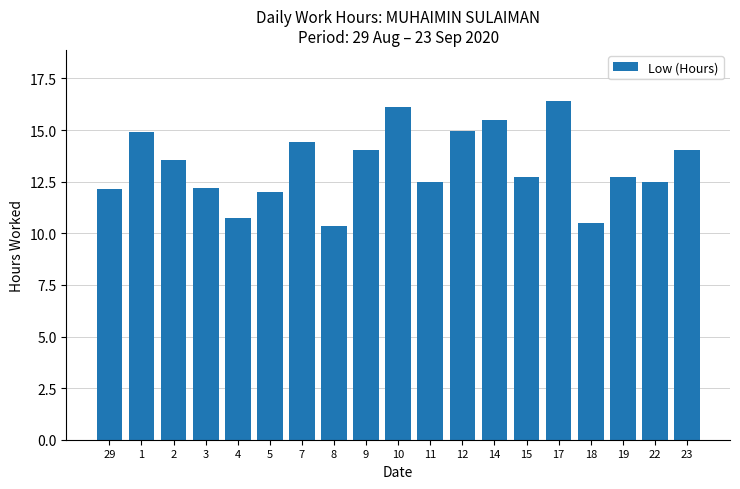

Approximately how many times larger is the value at 4 compared to 1?

0.7